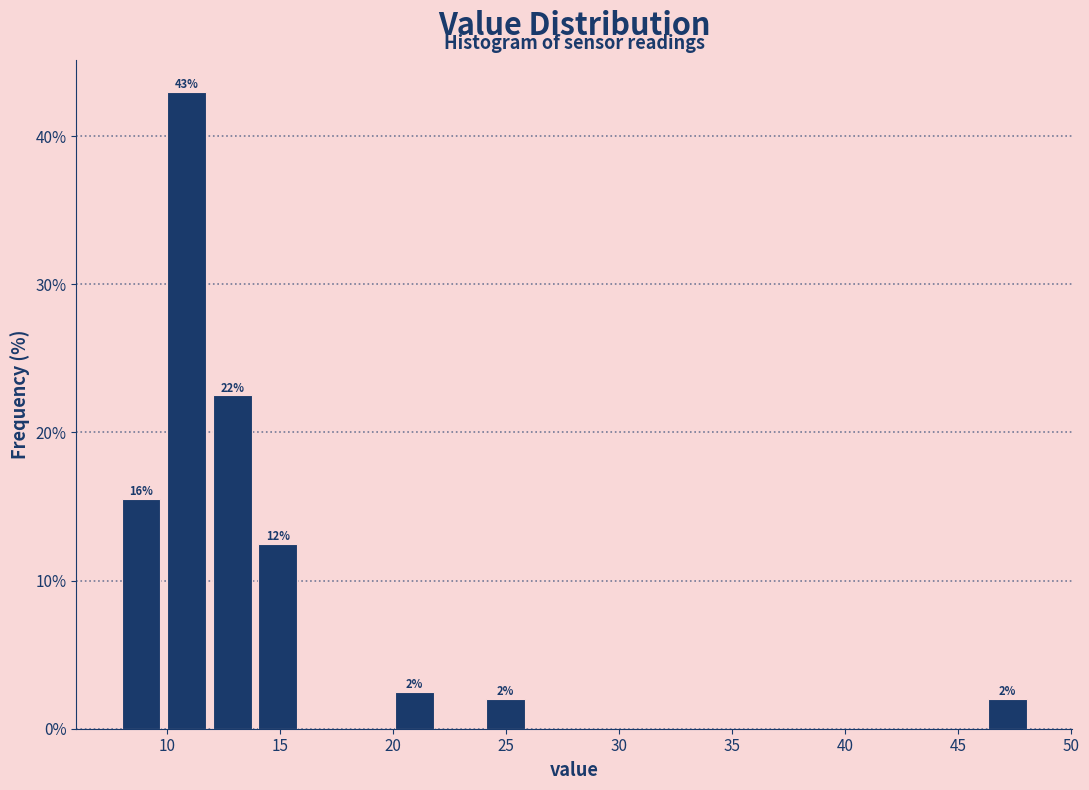

Over which range of the x-axis is the bar tallest?

10 to 12